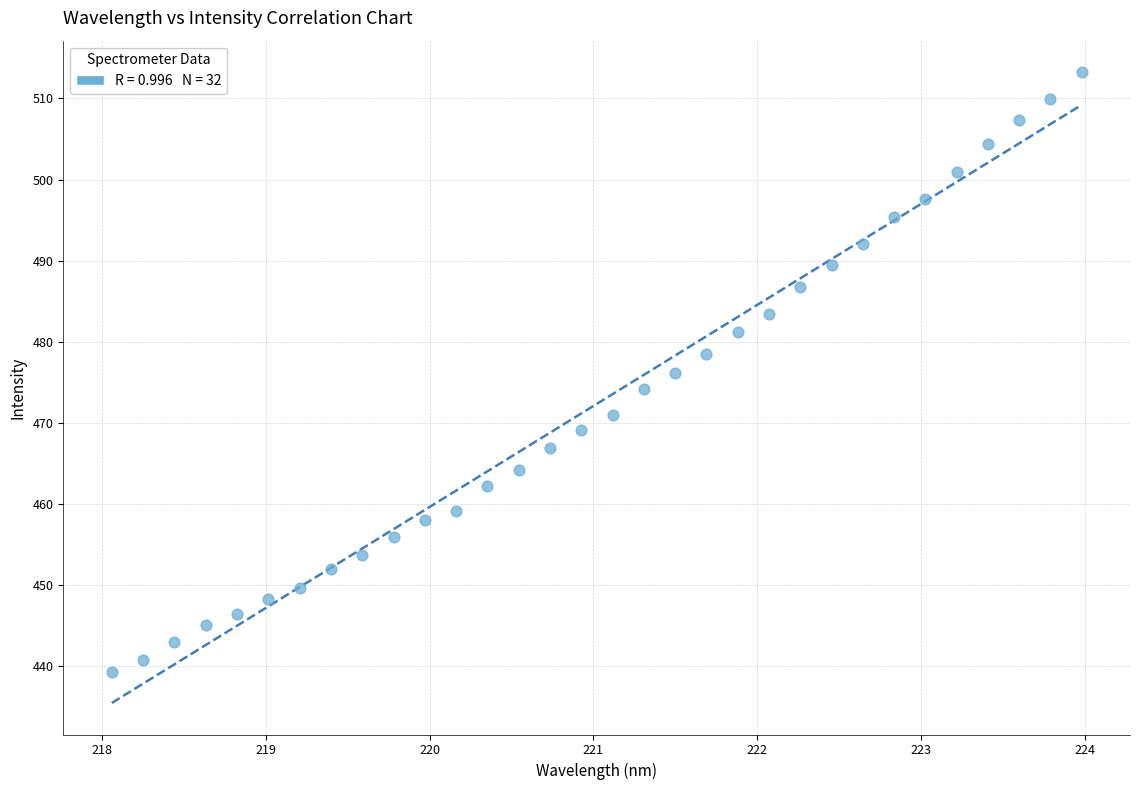

What is the range of X values (max minus min)?

5.9